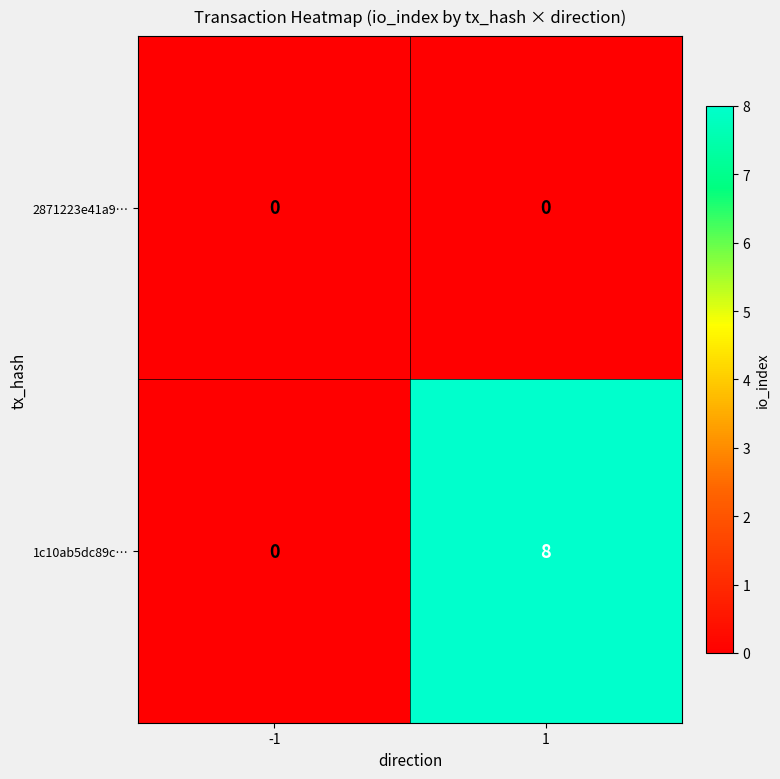

What is the difference between the maximum and minimum values in the 1c10ab5dc89c… series?

8